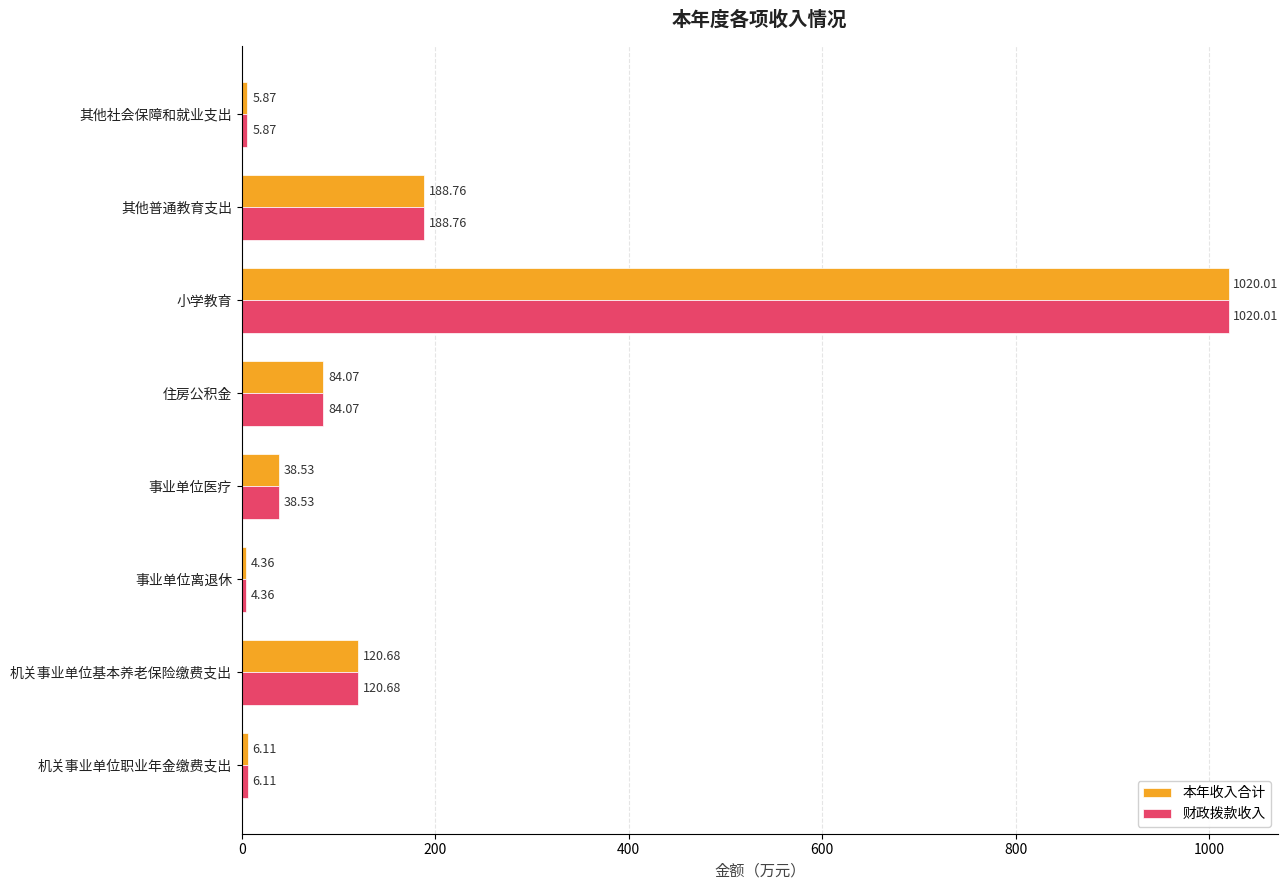

What is the difference between the second highest and second lowest values in the 财政拨款收入 series?

182.9